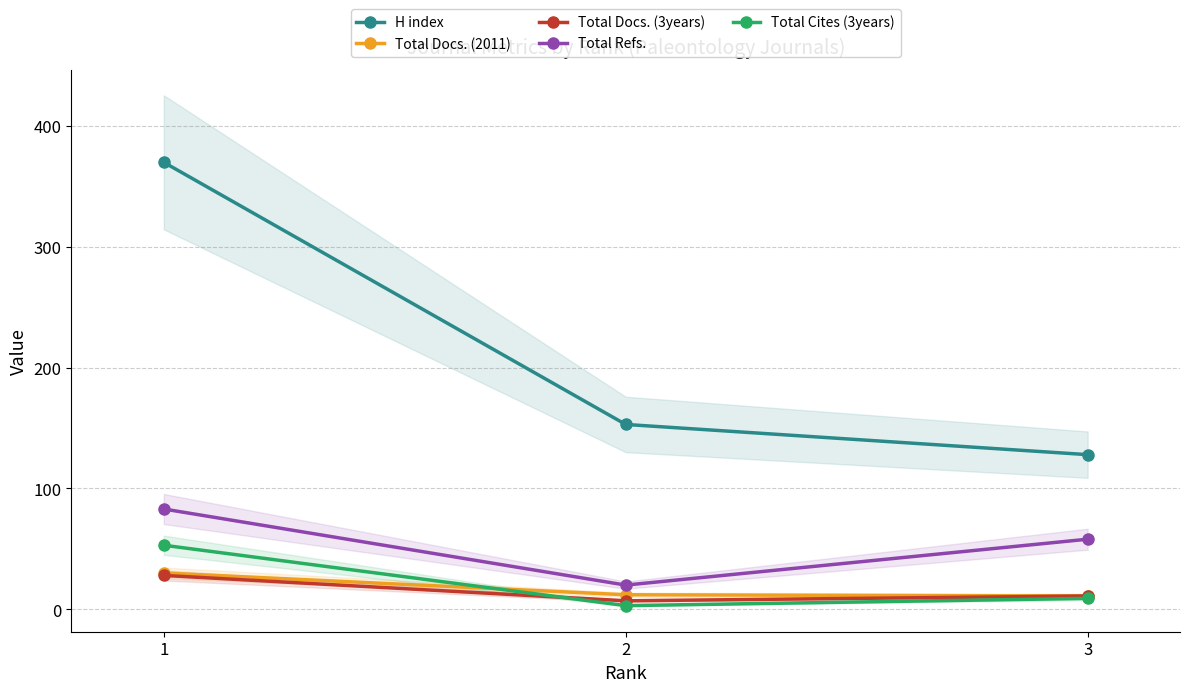

What are all the series names shown in the legend?

H index, Total Docs. (2011), Total Docs. (3years), Total Refs., Total Cites (3years)